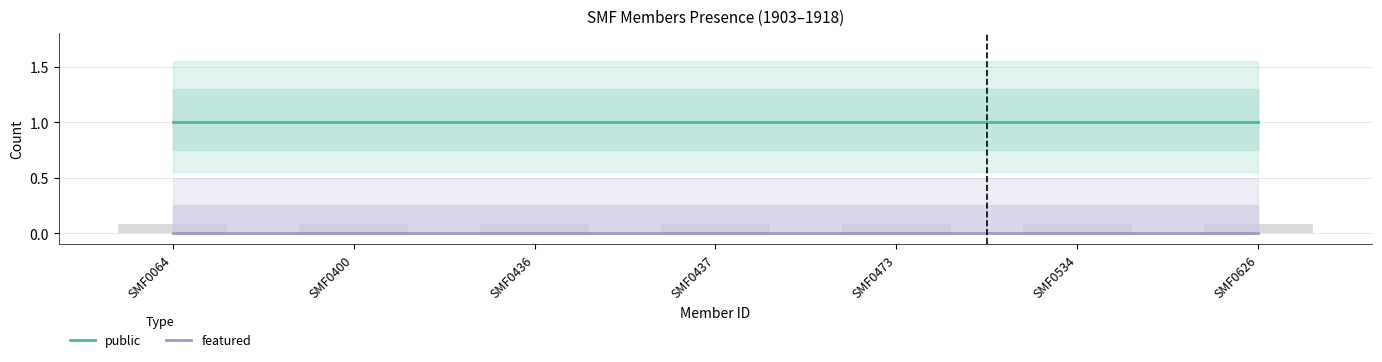

Reading left to right, list all the values displayed in this chart.

public: SMF0064=1	SMF0400=1	SMF0436=1	SMF0437=1	SMF0473=1	SMF0534=1	SMF0626=1
featured: SMF0064=0	SMF0400=0	SMF0436=0	SMF0437=0	SMF0473=0	SMF0534=0	SMF0626=0